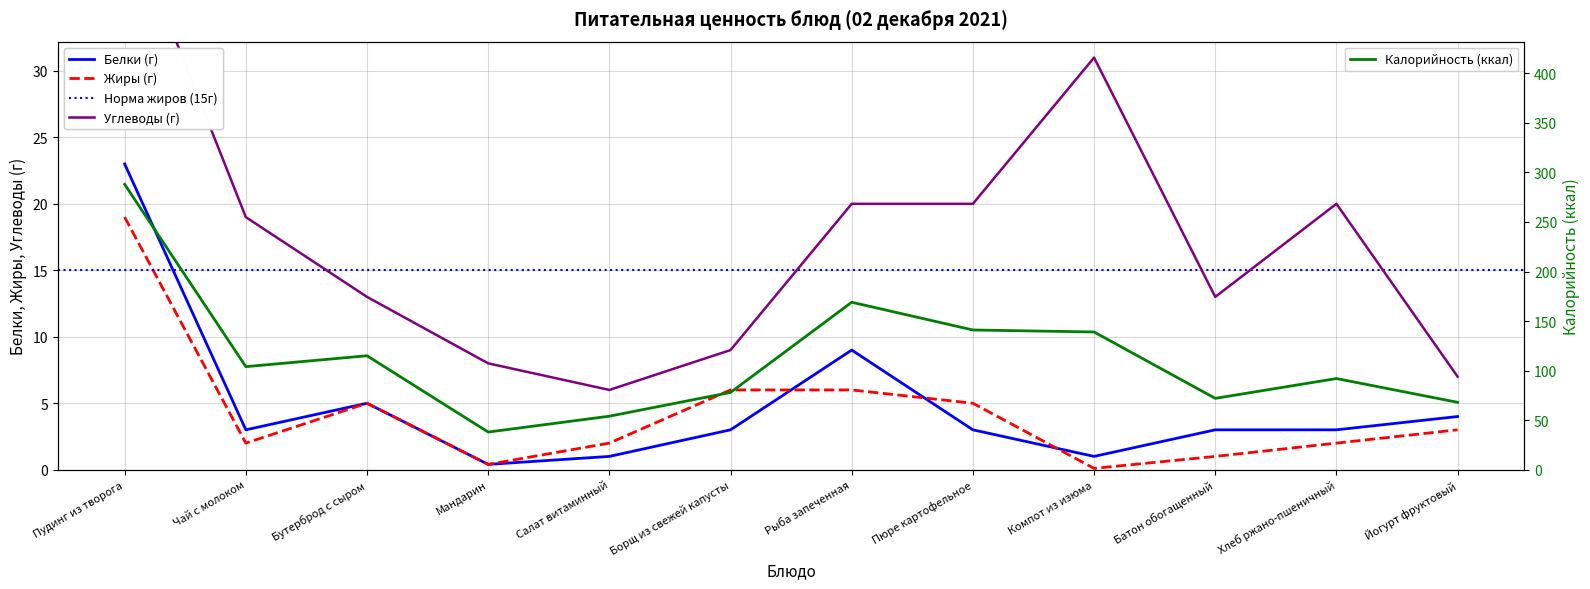

True or false: Калорийность and Белки intersect in this chart.

False